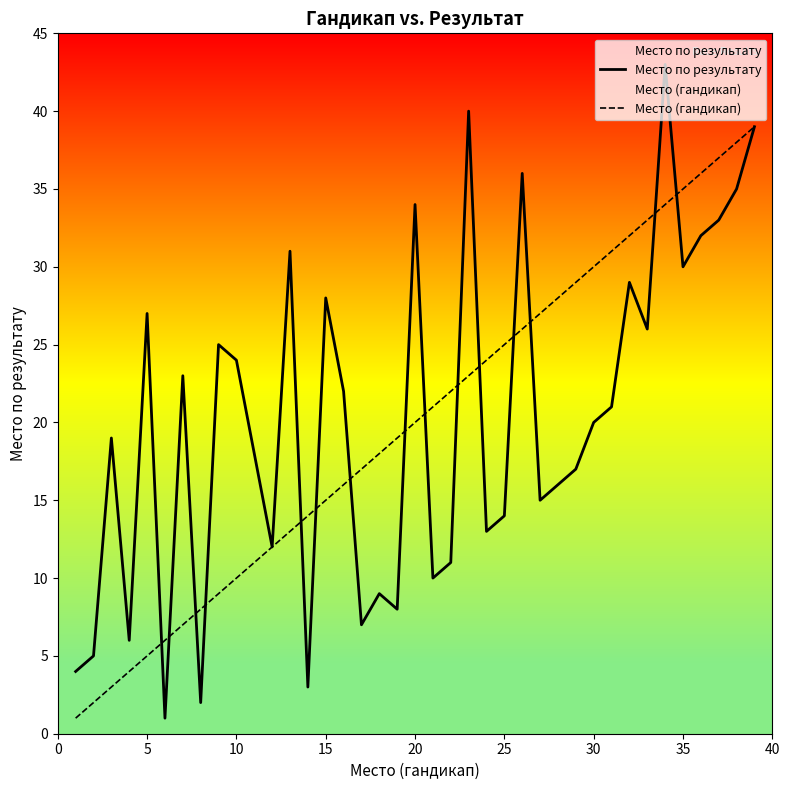

List the series in order of their peak value, highest first.

Место по результату, Место (гандикап)